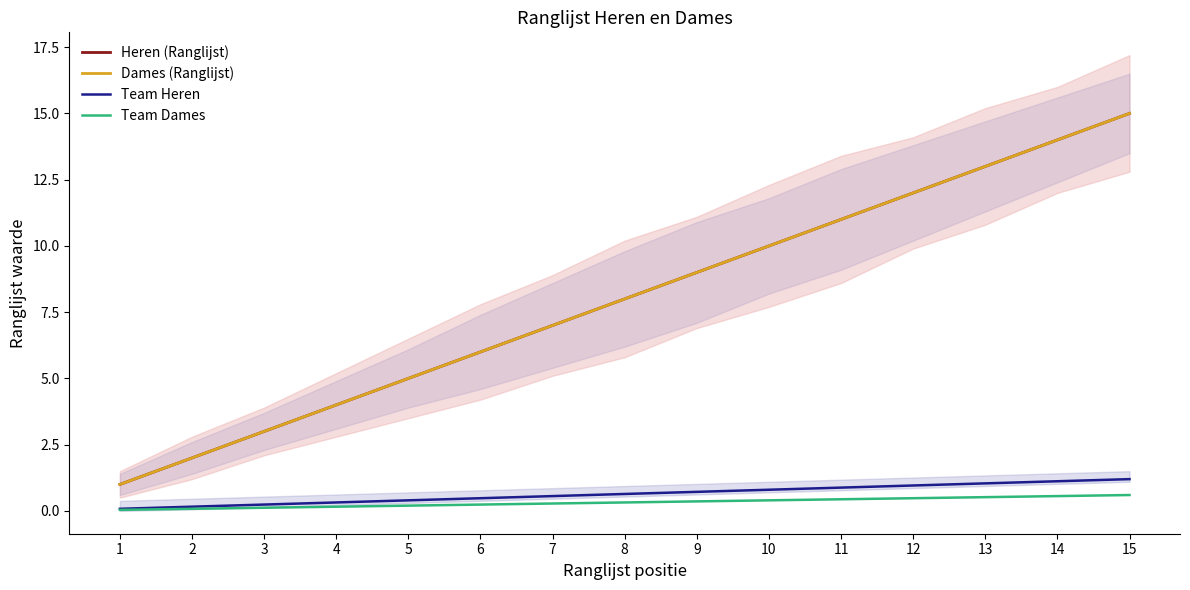

Which series has the largest range (max minus min)?

Heren (Ranglijst)